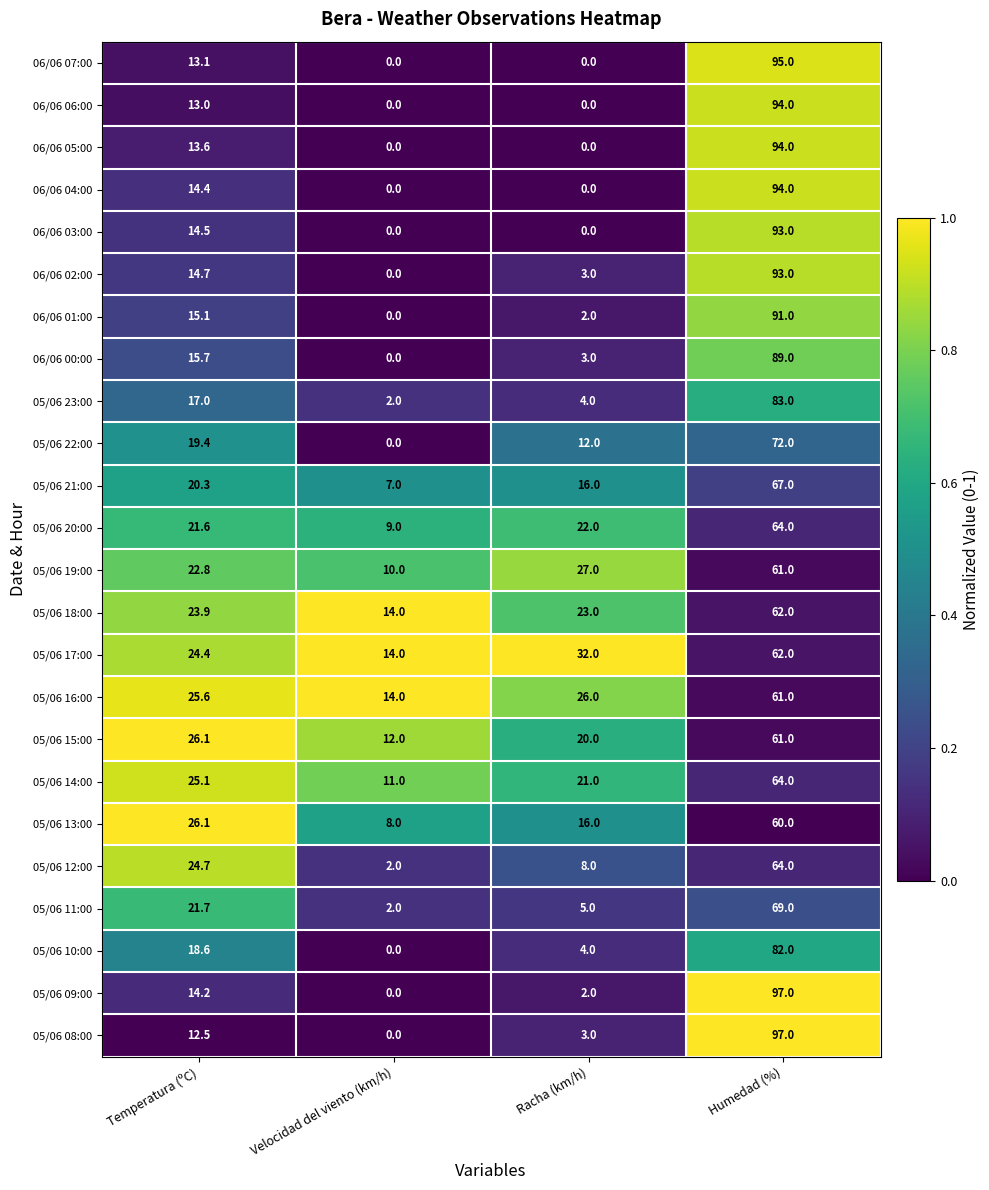

True or false: 05/06 13:00 has a value of 16.0 at Racha (km/h).

True